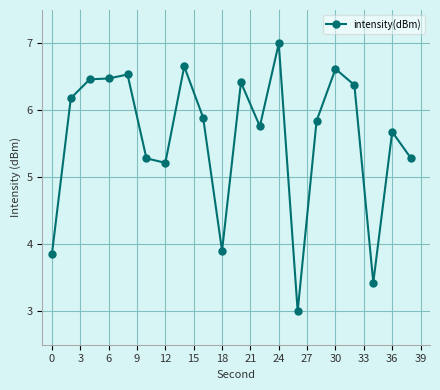

What is the value of the 8th point from the left?

6.7